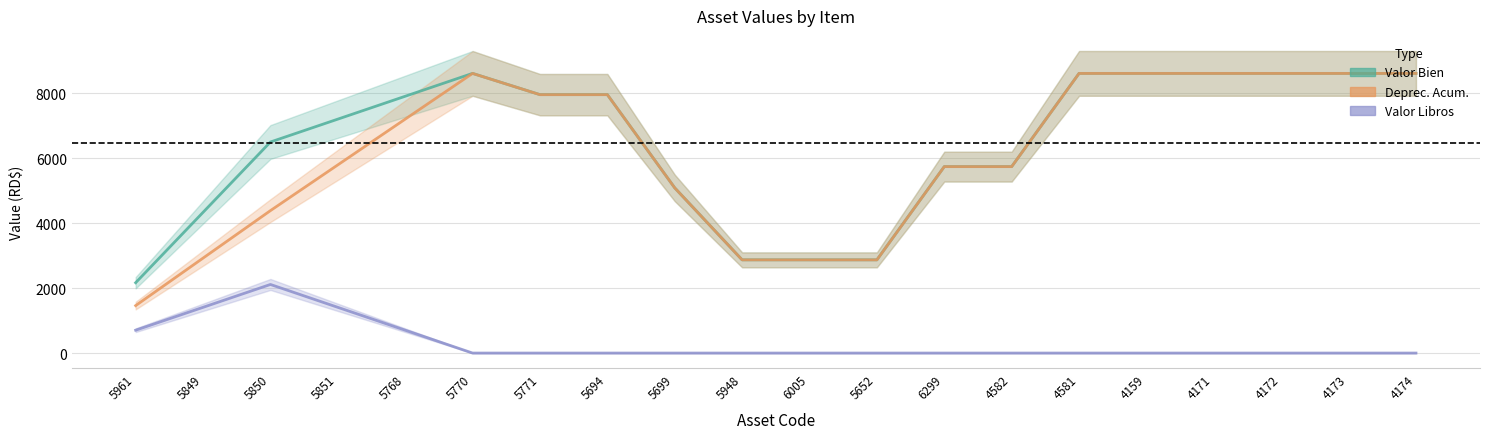

Is the value of Deprec. Acum. at 5652 greater than the value of Valor Bien at 5768?

No